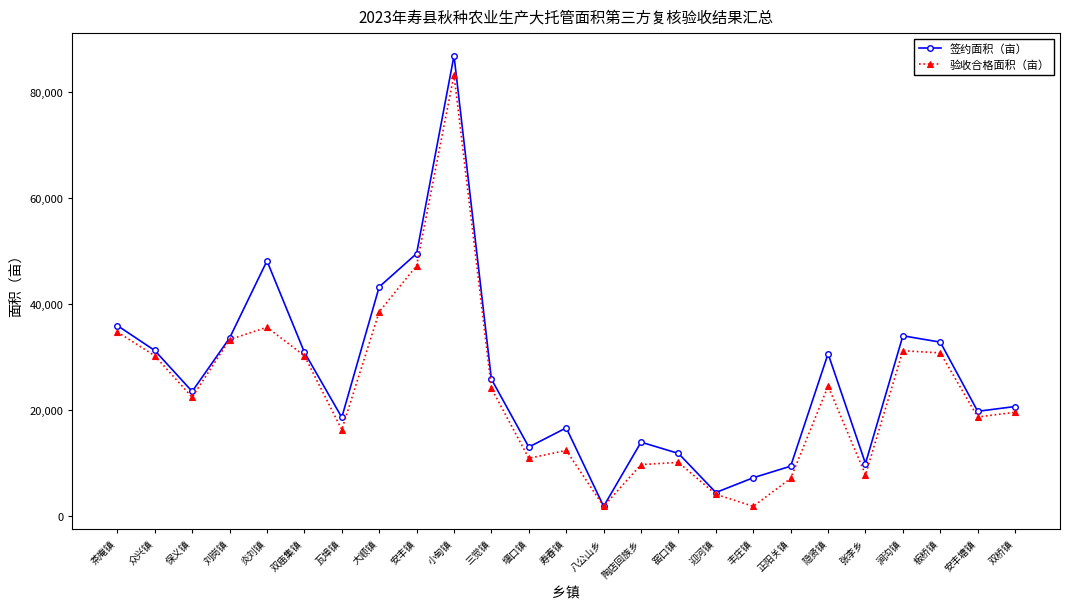

What is the label of the 13th point from the left?

寿春镇